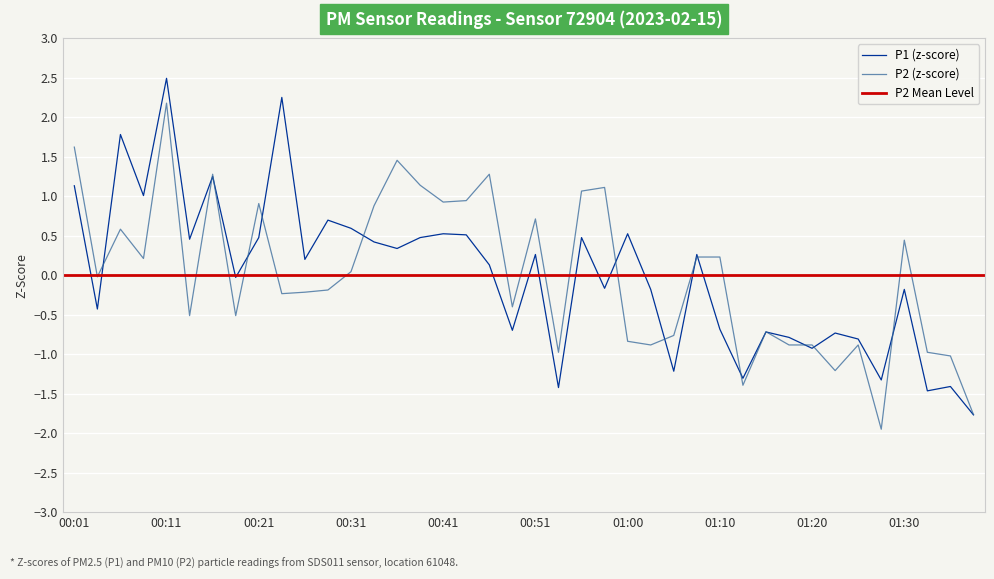

Between 00:58 and 01:00, which is larger?

01:00